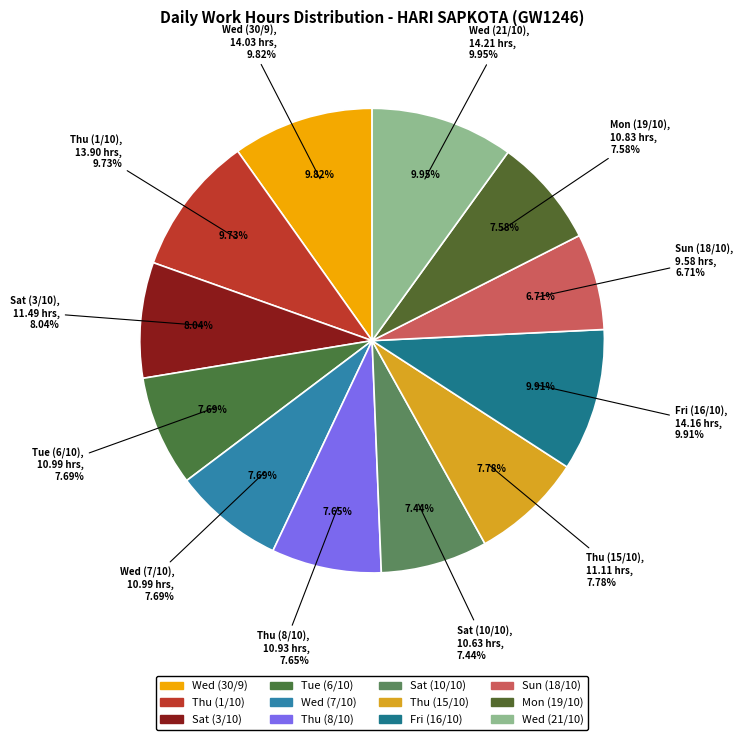

The Thu (8/10) slice represents 8% of the pie. True or false?

True